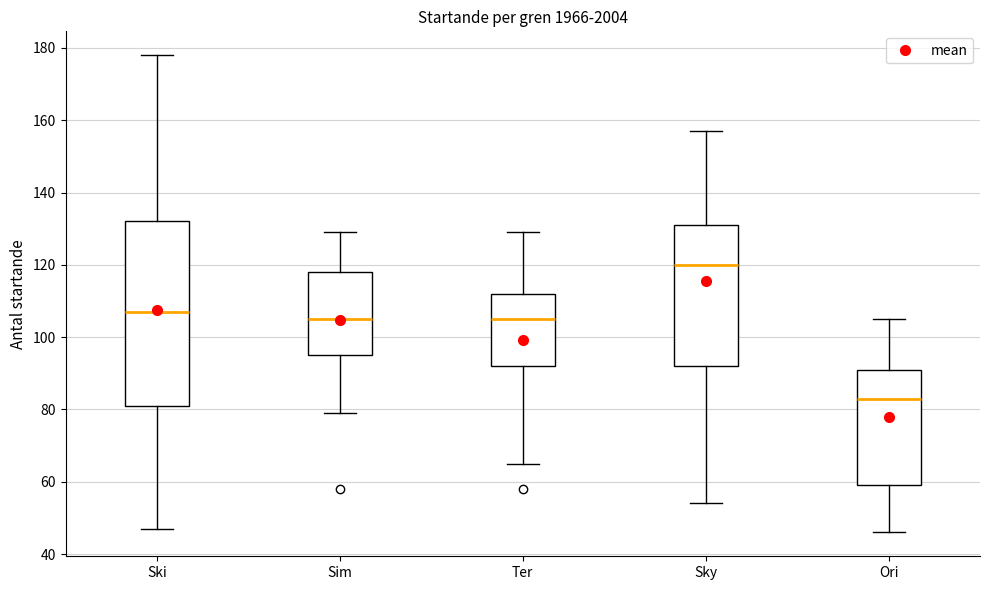

Where is the upper edge of the box for Sim on the y-axis? The values are not printed on the chart, so give them approximately, as read against the axis.

118